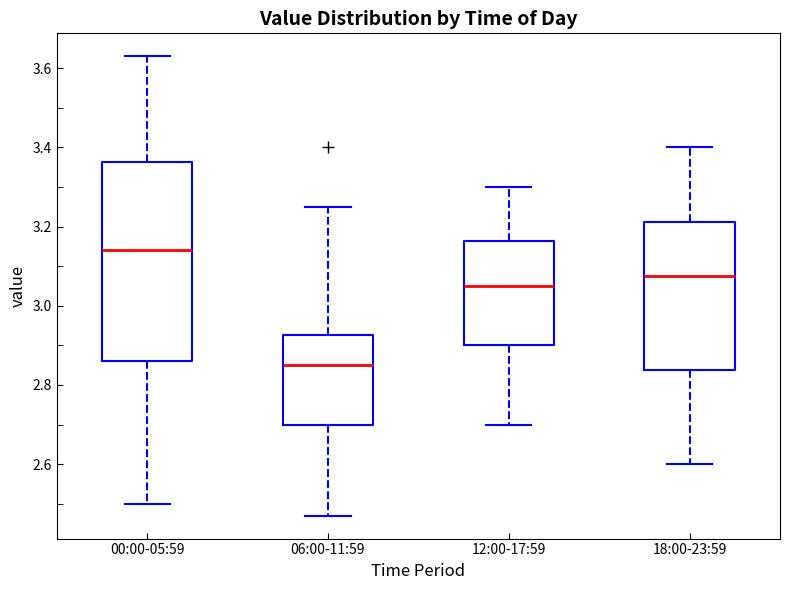

Reading left to right, transcribe this box plot: for each box, give where its median line is, the range the box spans, and where its two whiskers end, as read against the y-axis. The values are not printed on the chart, so give them approximately, as read against the axis.

00:00-05:59: median 3.14, box 2.86 to 3.36, whiskers 2.50 to 3.64
06:00-11:59: median 2.86, box 2.70 to 2.92, whiskers 2.48 to 3.26
12:00-17:59: median 3.06, box 2.90 to 3.16, whiskers 2.70 to 3.30
18:00-23:59: median 3.08, box 2.84 to 3.22, whiskers 2.60 to 3.40